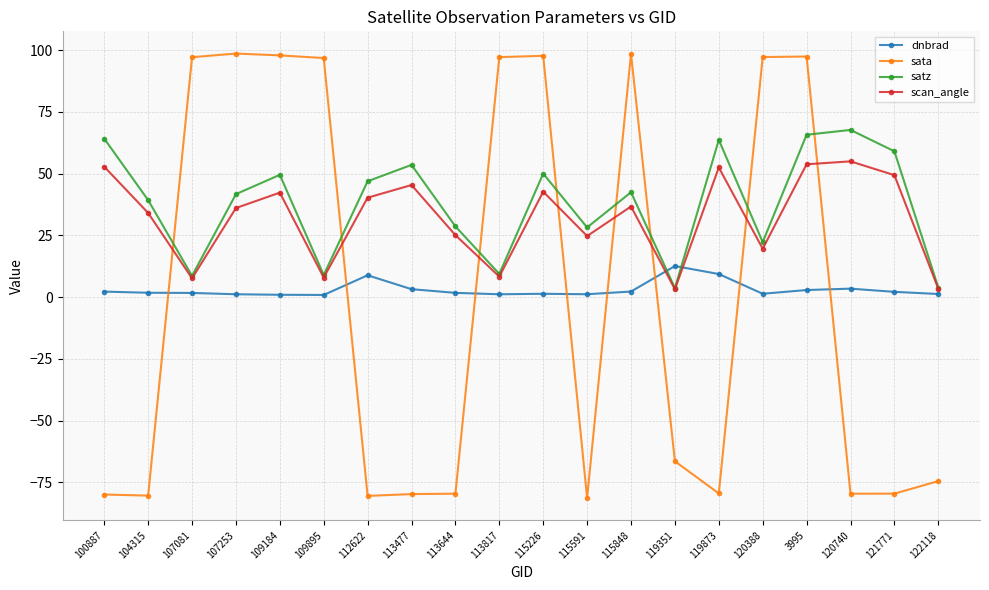

List the series in order of their peak value, highest first.

sata, satz, scan_angle, dnbrad